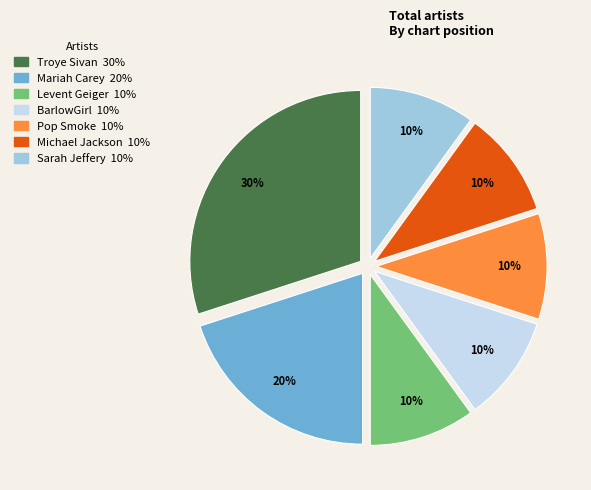

To the nearest percent, what is the combined percentage of Levent Geiger and Sarah Jeffery?

20%